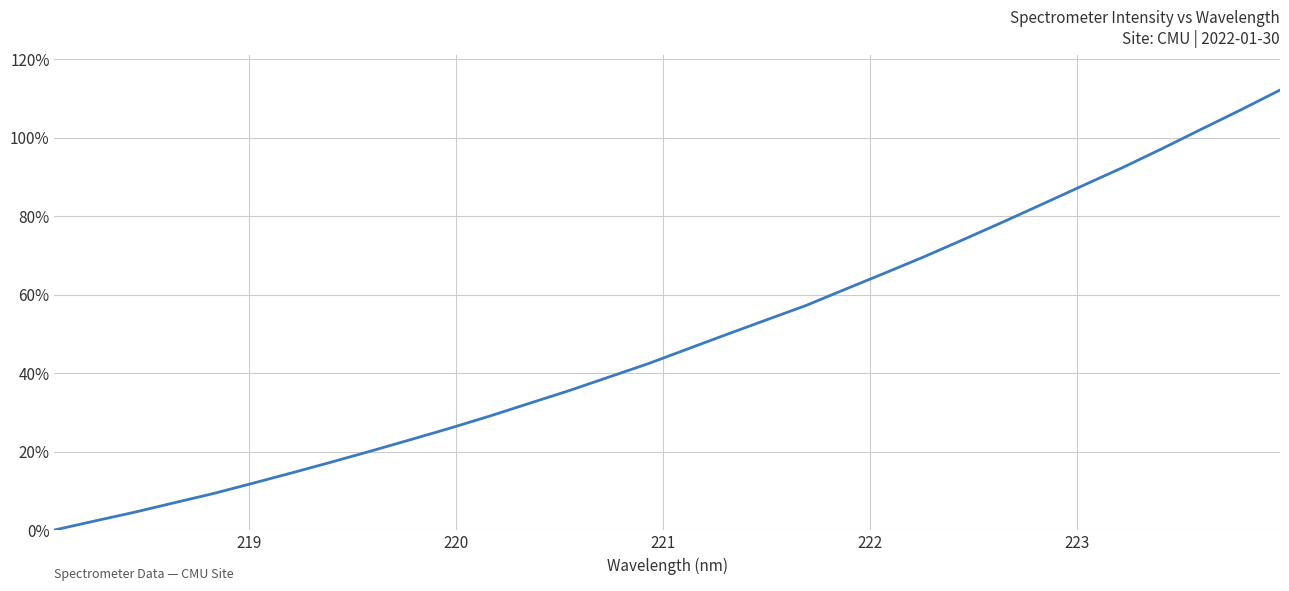

Does the chart have visible grid lines?

Yes